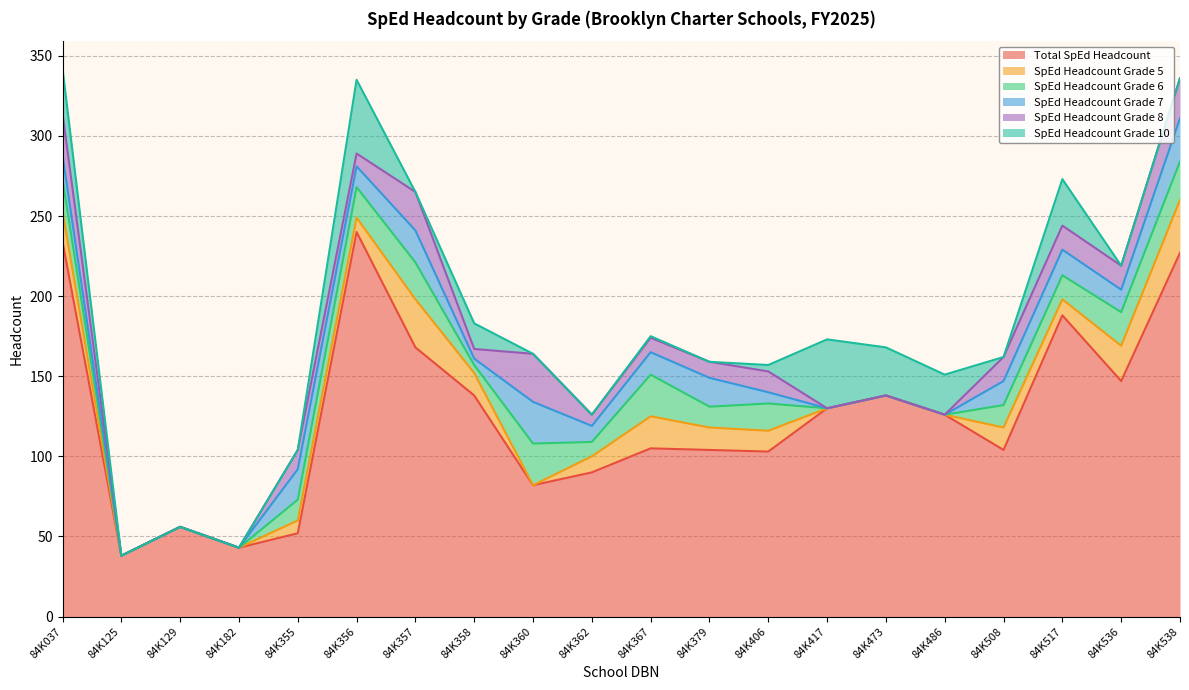

Between which two adjacent categories do SpEd Headcount Grade 8 and SpEd Headcount Grade 10 first intersect?

84K355 and 84K356